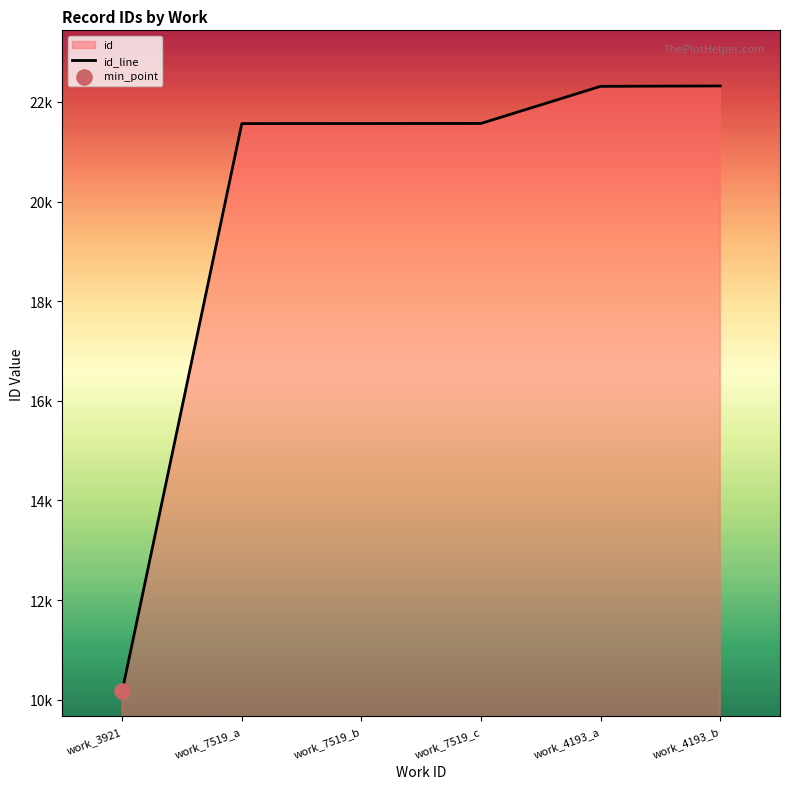

Which has a higher value, work_7519_a or work_4193_b?

work_4193_b